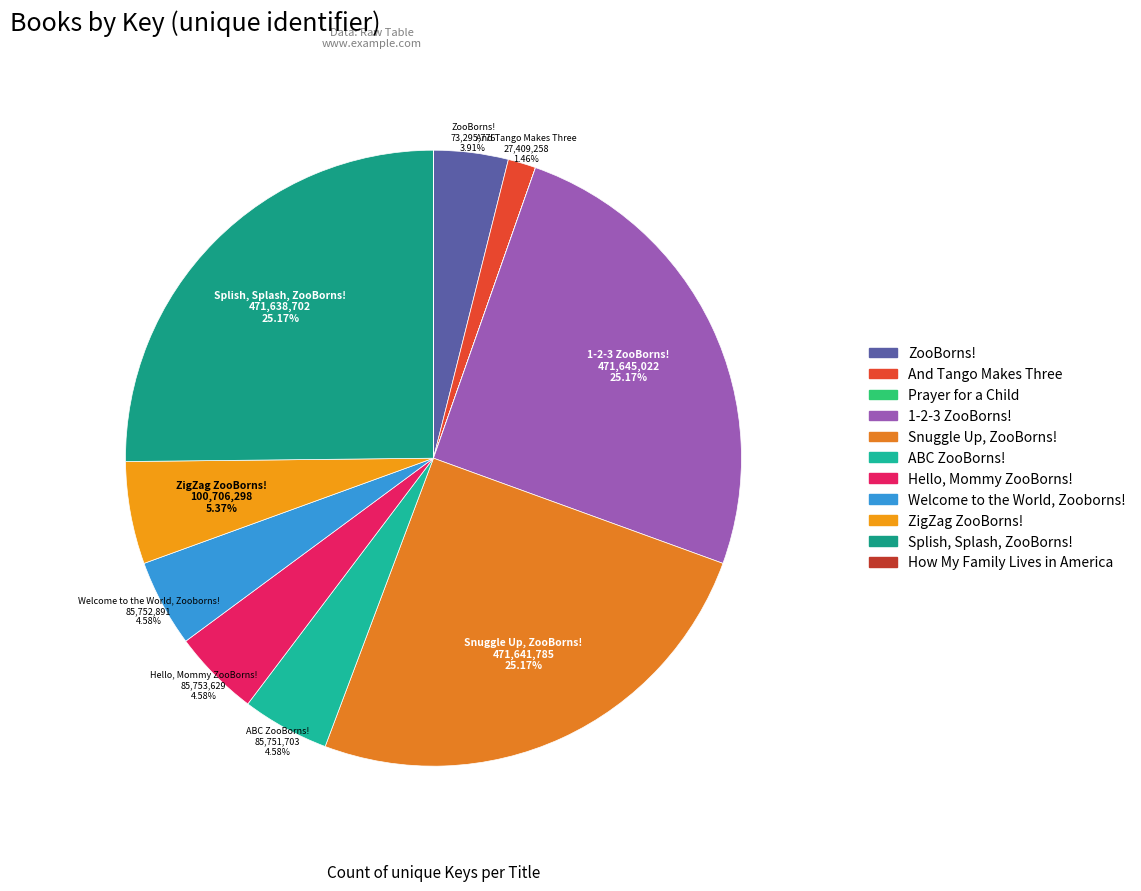

Is there any slice that represents more than half of the pie?

No